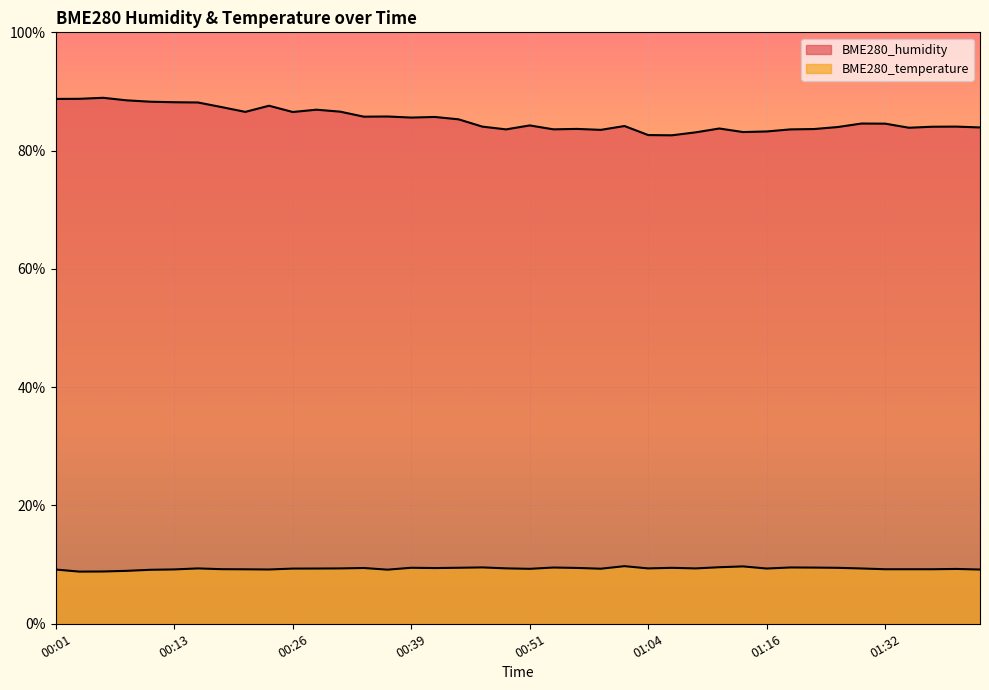

True or false: BME280_humidity has a value of 82.6 at 01:06.

True